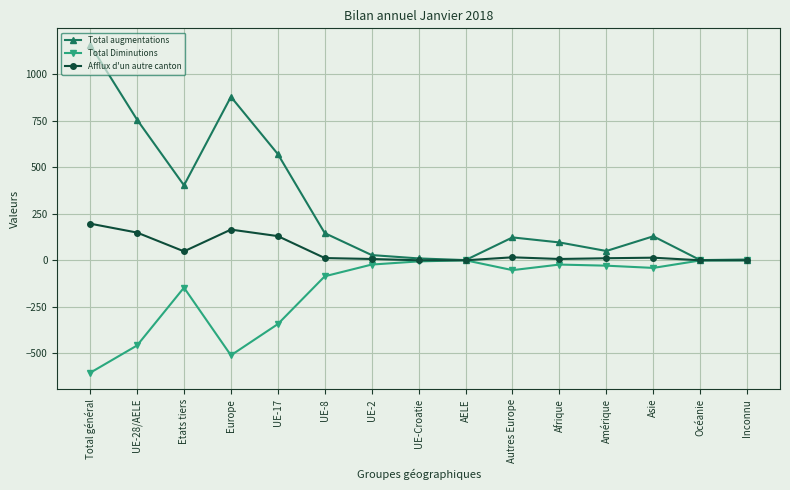

At which category does Total augmentations reach its first local valley?

Etats tiers